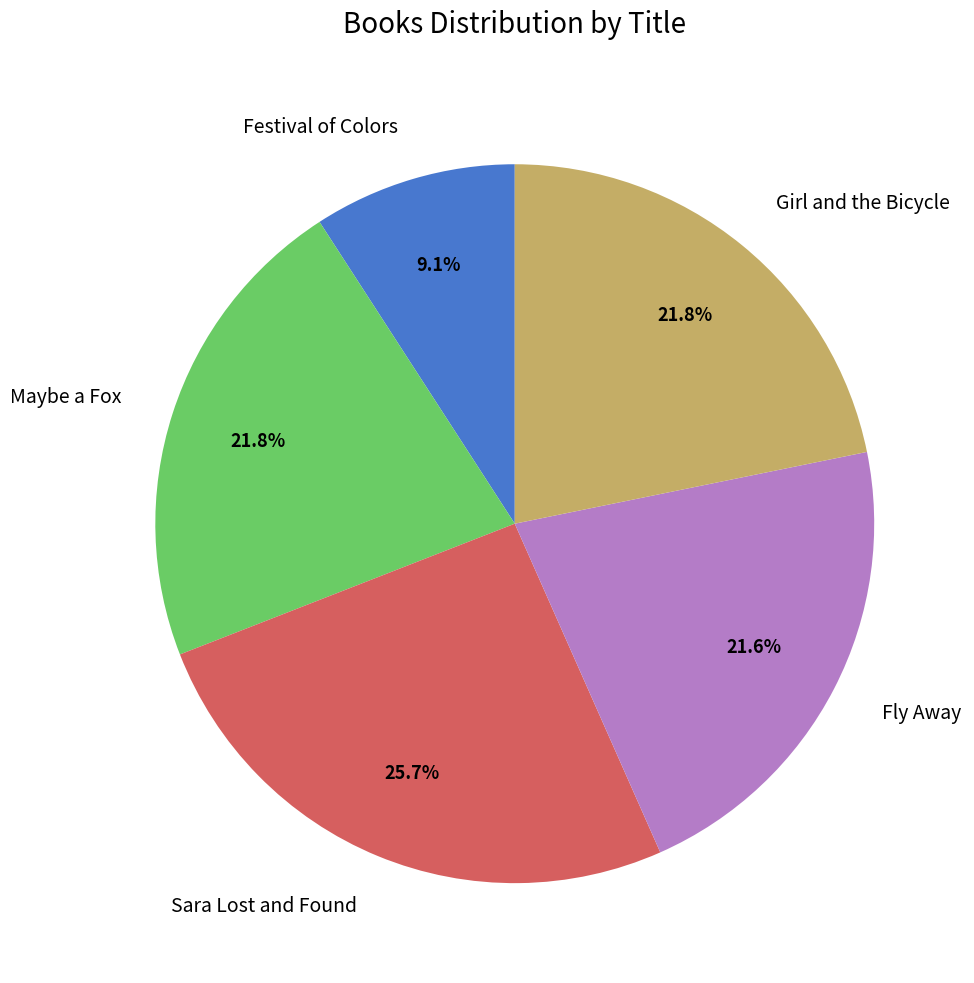

Do Festival of Colors and Maybe a Fox together represent more than half of the pie?

No